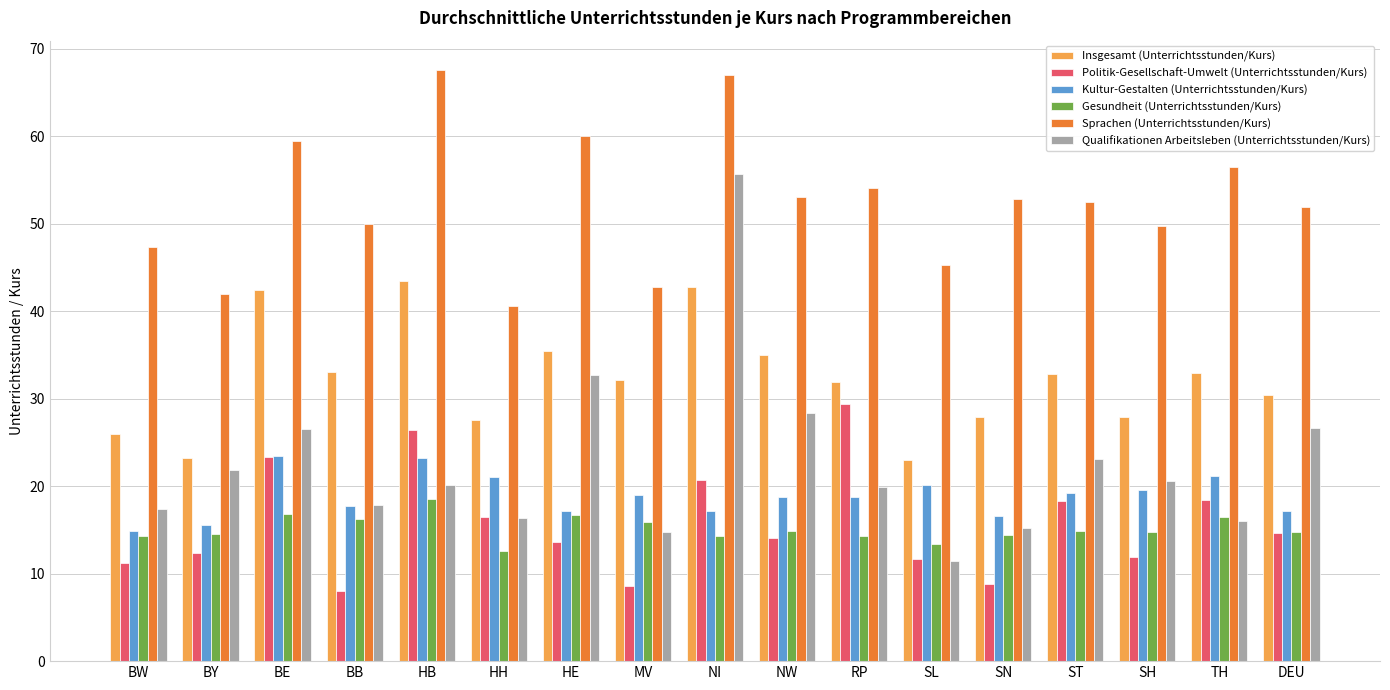

How many categories are shown in the chart?

17